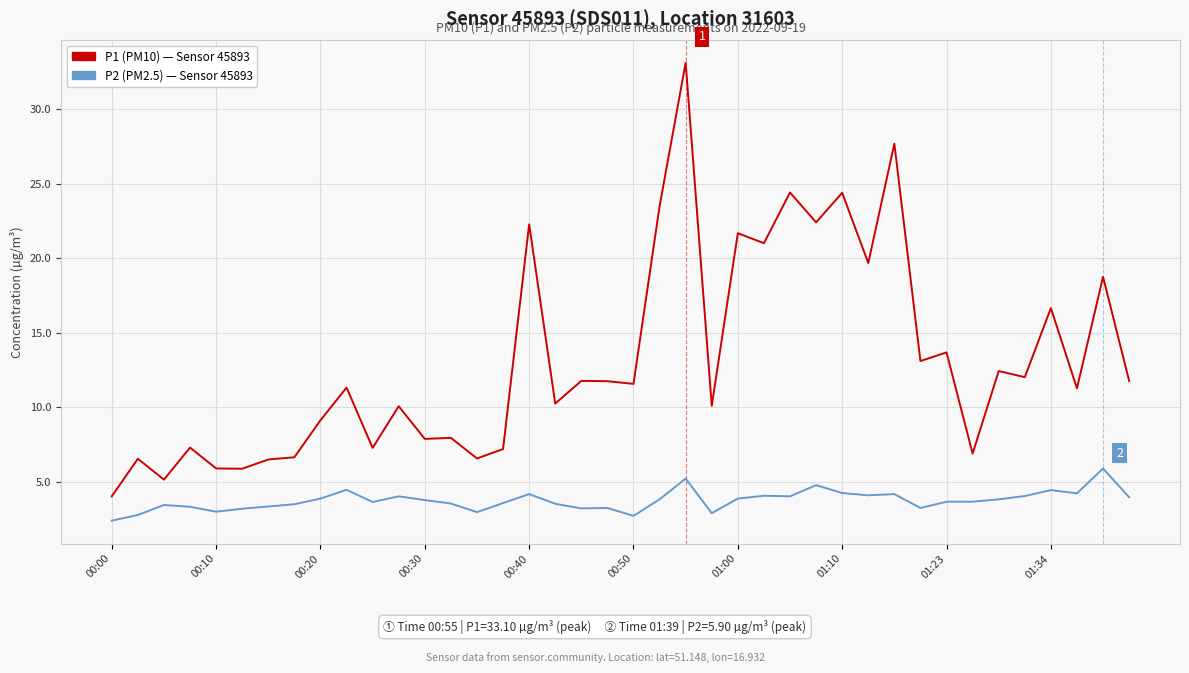

What is the greatest value displayed?

33.1